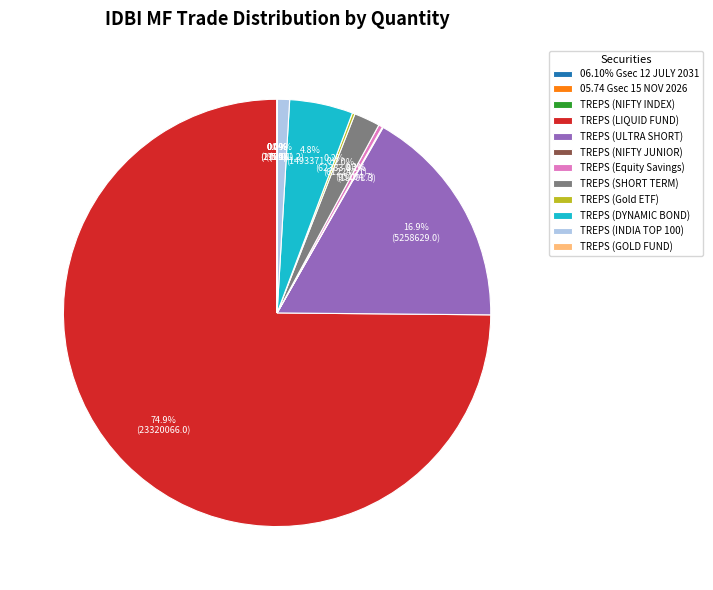

What is the largest slice in the pie chart?

TREPS (LIQUID FUND)